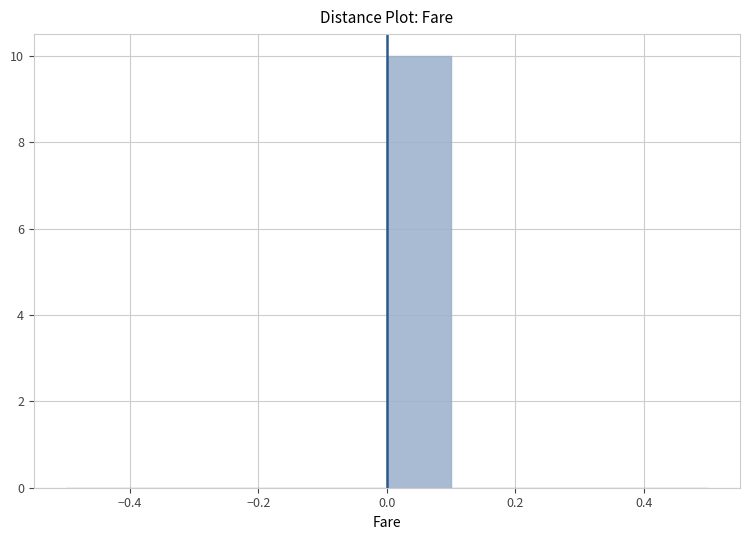

Reading left to right, transcribe this chart: for each bar, give the range it covers on the x-axis and its height. The values are not printed on the chart, so give them approximately, as read against the axis.

-0.5 to -0.4: 0
-0.4 to -0.3: 0
-0.3 to -0.2: 0
-0.2 to -0.1: 0
-0.1 to 0.0: 0
0.0 to 0.1: 10
0.1 to 0.2: 0
0.2 to 0.3: 0
0.3 to 0.4: 0
0.4 to 0.5: 0